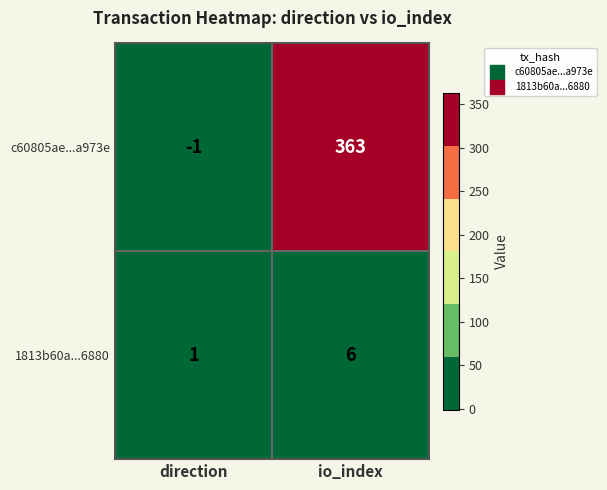

At direction, list the series in order from smallest to largest.

c60805ae...a973e, 1813b60a...6880